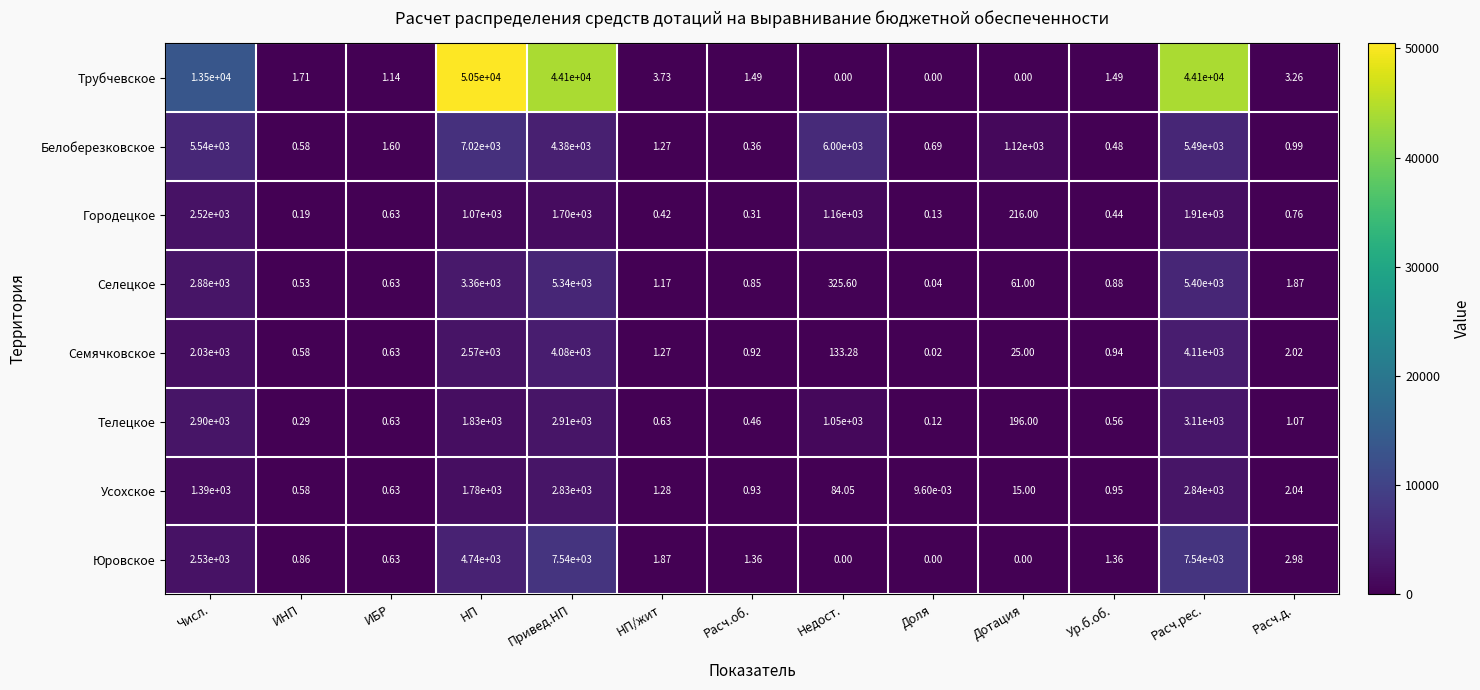

How many distinct data groups are displayed?

8